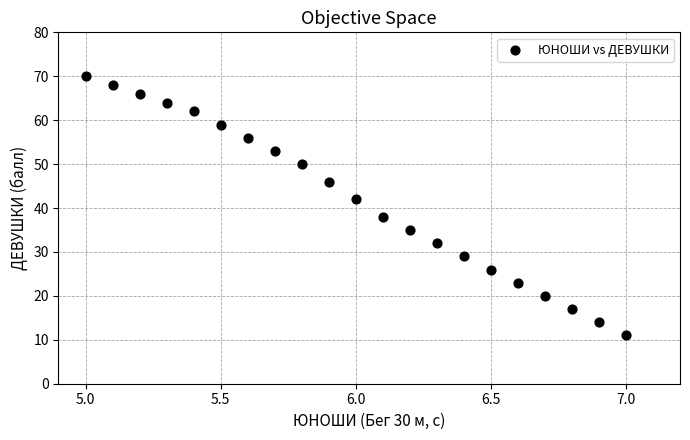

What is the range of Y values (max minus min)?

59